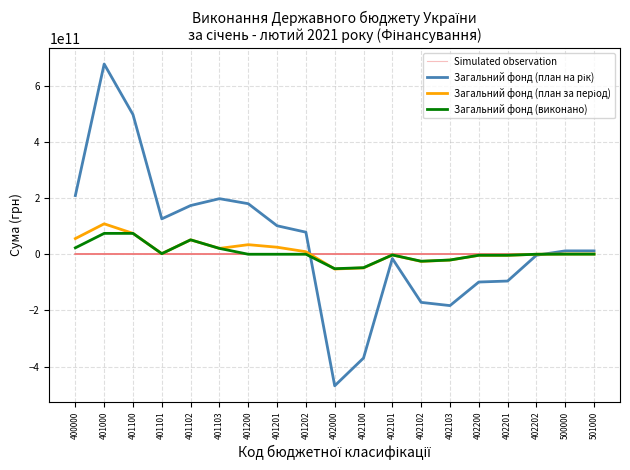

Rank the series by their maximum value, from lowest to highest.

Simulated observation, Загальний фонд (виконано), Загальний фонд (план за період), Загальний фонд (план на рік)